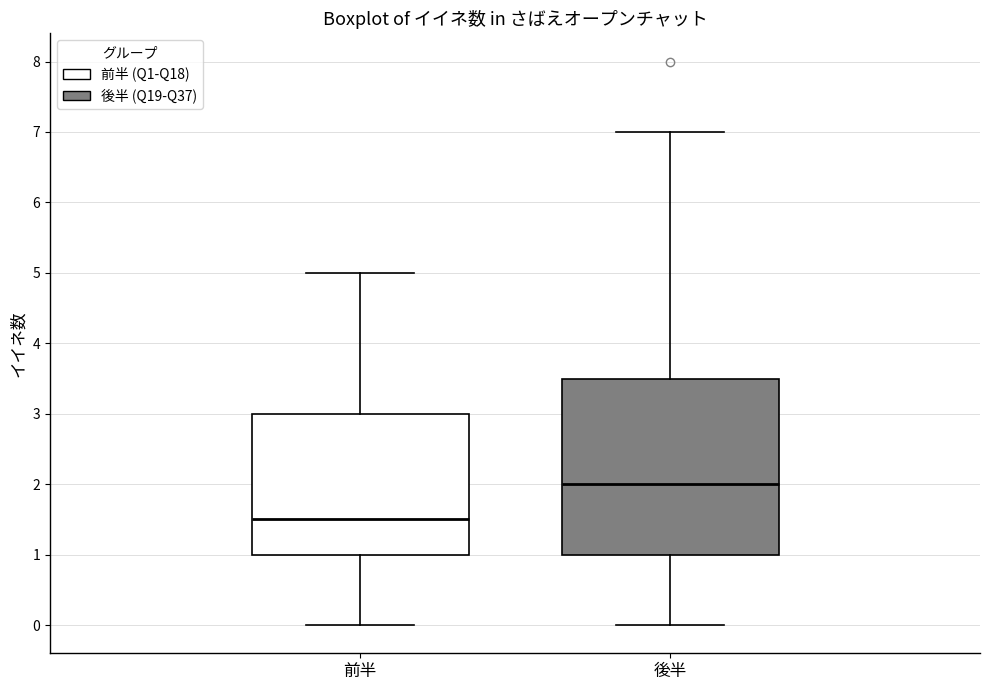

Reading left to right, read every box against the y-axis: the position of its median line, the range the box covers, and the ends of its whiskers. The values are not printed on the chart, so give them approximately, as read against the axis.

前半: median 1.5, box 1.0 to 3.0, whiskers 0.0 to 5.0
後半: median 2.0, box 1.0 to 3.5, whiskers 0.0 to 7.0